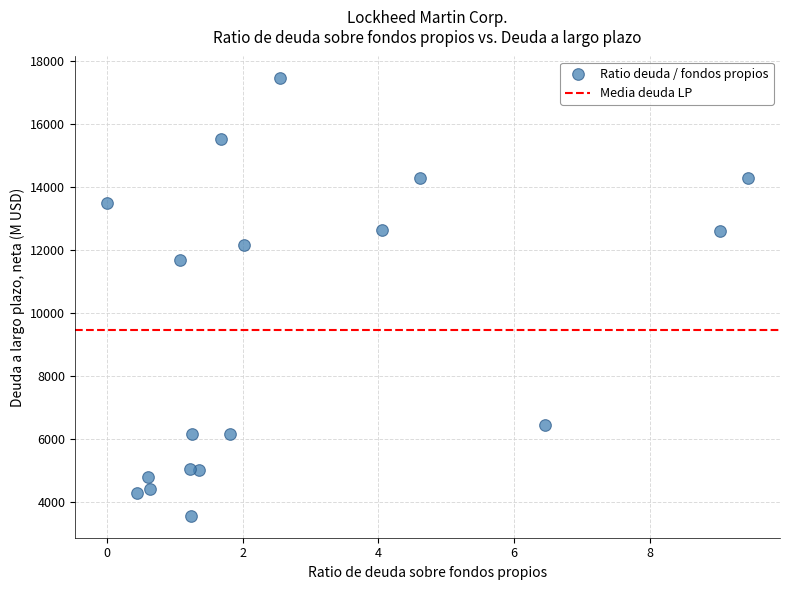

What is the range of Y values (max minus min)?

13896